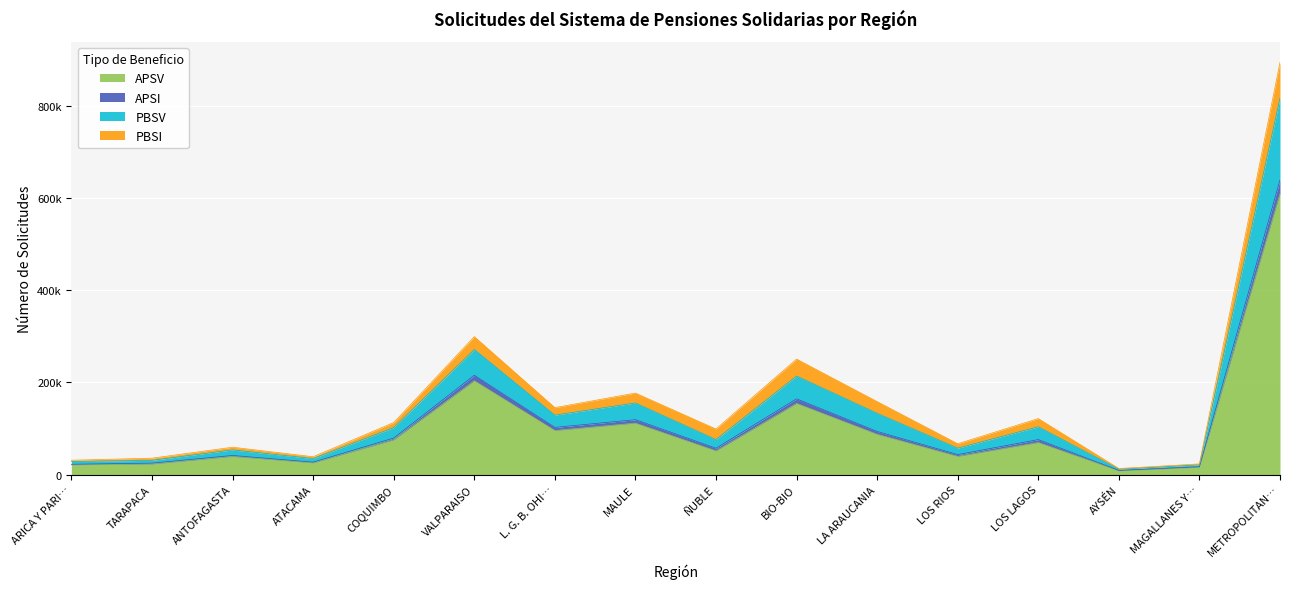

What is the spread (max minus min) of values at VALPARAISO?

95731